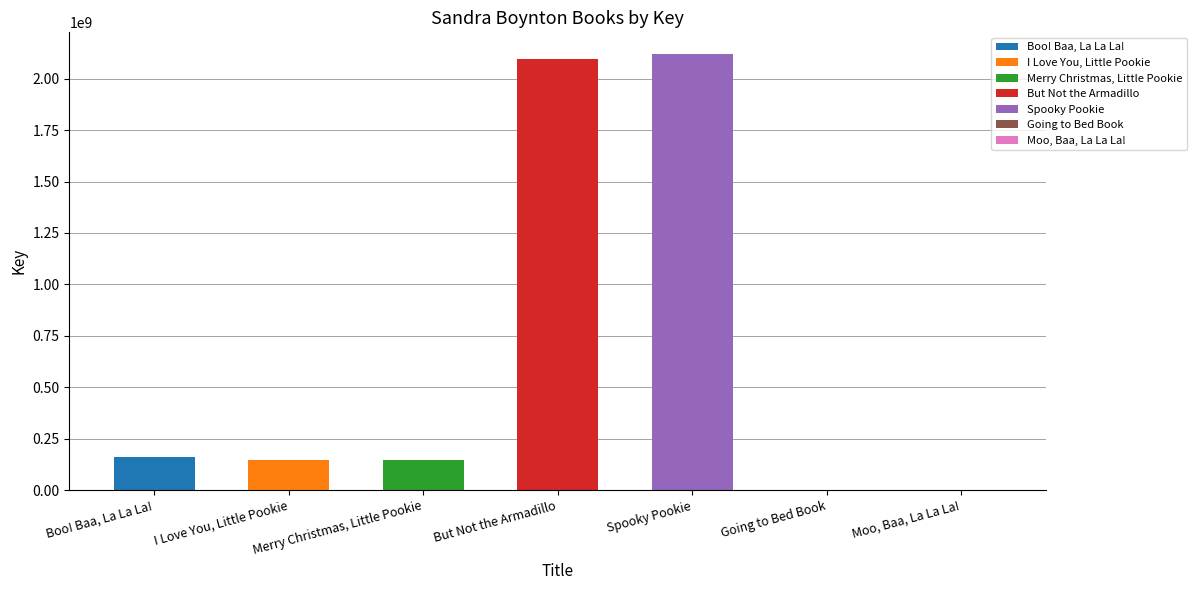

Reading left to right, extract all data points from this chart.

Boo! Baa, La La La!=159840329	I Love You, Little Pookie=146718783	Merry Christmas, Little Pookie=146720211	But Not the Armadillo=2095713027	Spooky Pookie=2119435423	Going to Bed Book=6098	Moo, Baa, La La La!=321661